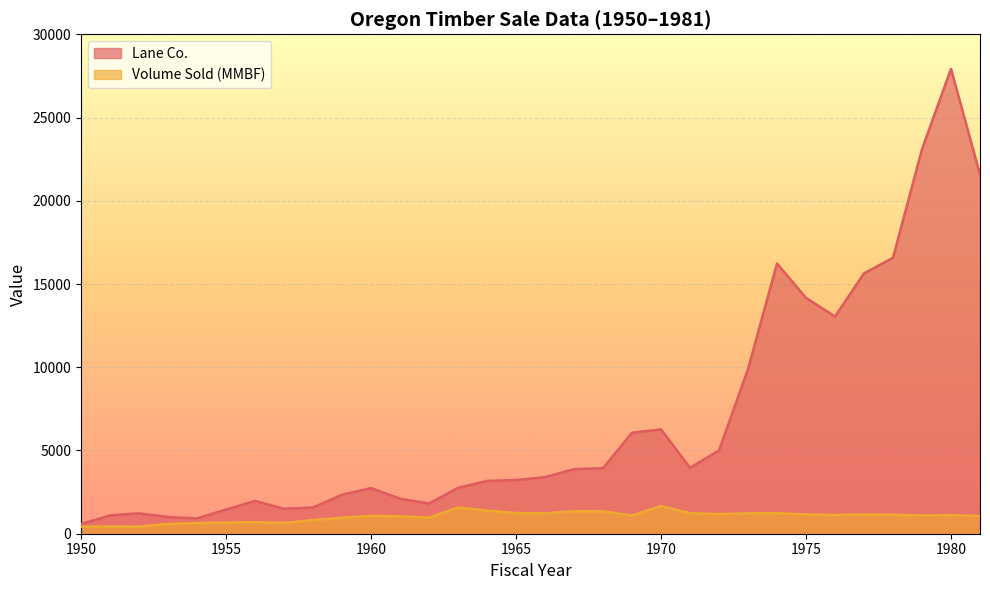

Reading right to left, list all the values displayed in this chart.

Lane Co.: 21574	27925	23099	16576	15640	13049	14167	16234	9886	5005	3964	6268	6066	3940	3879	3397	3227	3172	2756	1812	2106	2742	2344	1576	1497	1970	1454	919	1000	1227	1100	584
Volume Sold (MMBF): 1059	1121	1097	1140	1160	1122	1159	1233	1225	1179	1235	1662	1093	1347	1350	1224	1240	1394	1575	966	1052	1073	966	816	649	698	673	643	586	432	435	423